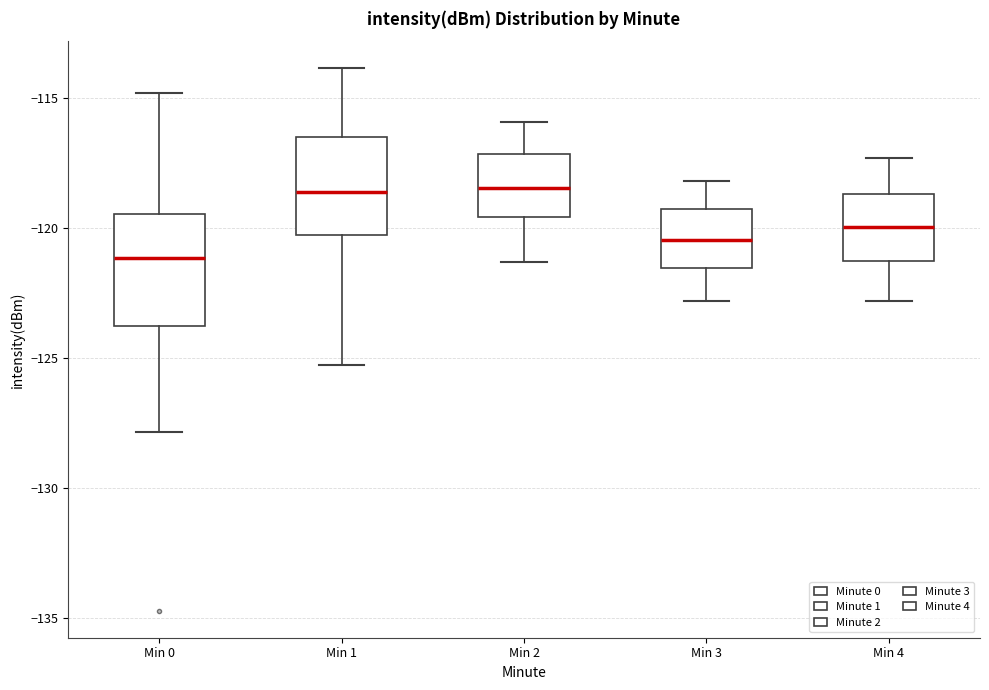

Reading left to right, transcribe this box plot: for each box, give where its median line is, the range the box spans, and where its two whiskers end, as read against the y-axis. The values are not printed on the chart, so give them approximately, as read against the axis.

Min 0: median -121.0, box -124.0 to -119.5, whiskers -128.0 to -115.0
Min 1: median -118.5, box -120.0 to -116.5, whiskers -125.5 to -114.0
Min 2: median -118.5, box -119.5 to -117.0, whiskers -121.5 to -116.0
Min 3: median -120.5, box -121.5 to -119.0, whiskers -123.0 to -118.0
Min 4: median -120.0, box -121.0 to -118.5, whiskers -123.0 to -117.5